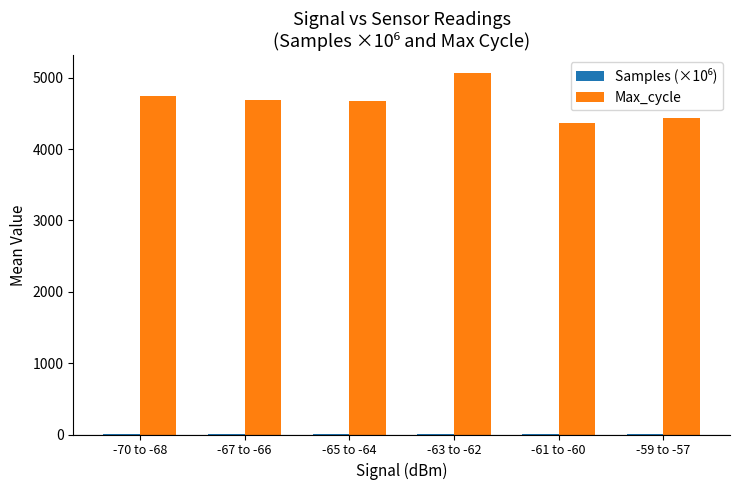

Does the chart contain stacked bars?

No